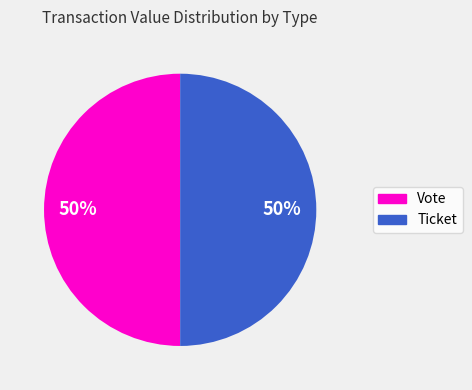

Combined, do Vote and Ticket account for over 50%?

Yes